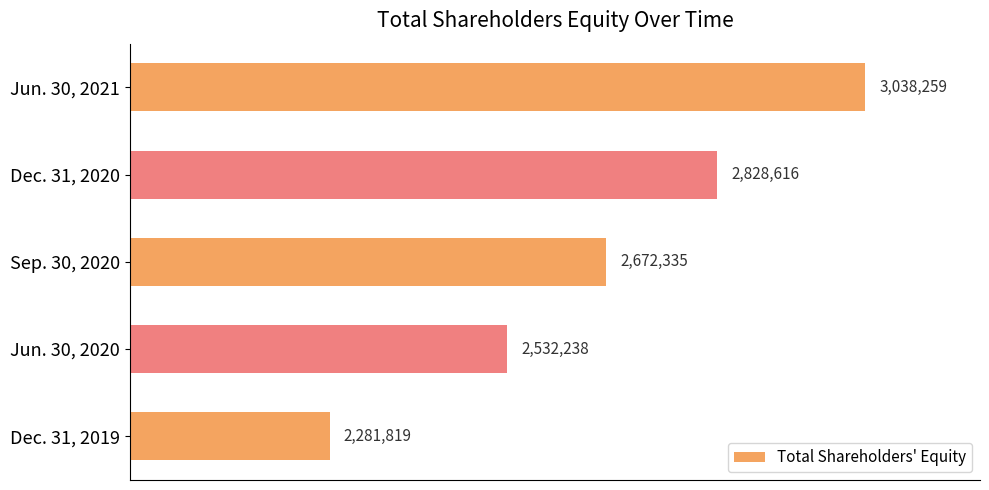

Count the number of data series in this chart.

1